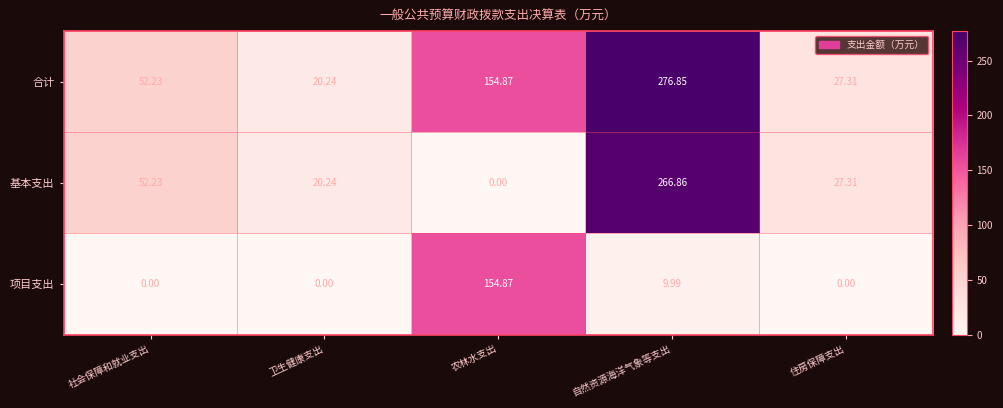

How many categories are shown in the chart?

5